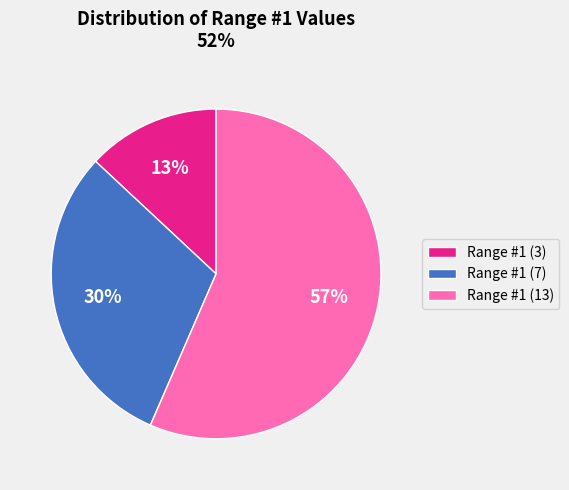

Rank the categories by value from lowest to highest.

Range #1 (3), Range #1 (7), Range #1 (13)